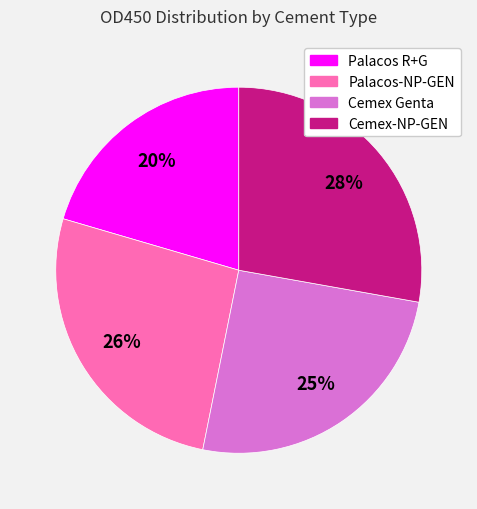

Which slice is the largest?

Cemex-NP-GEN